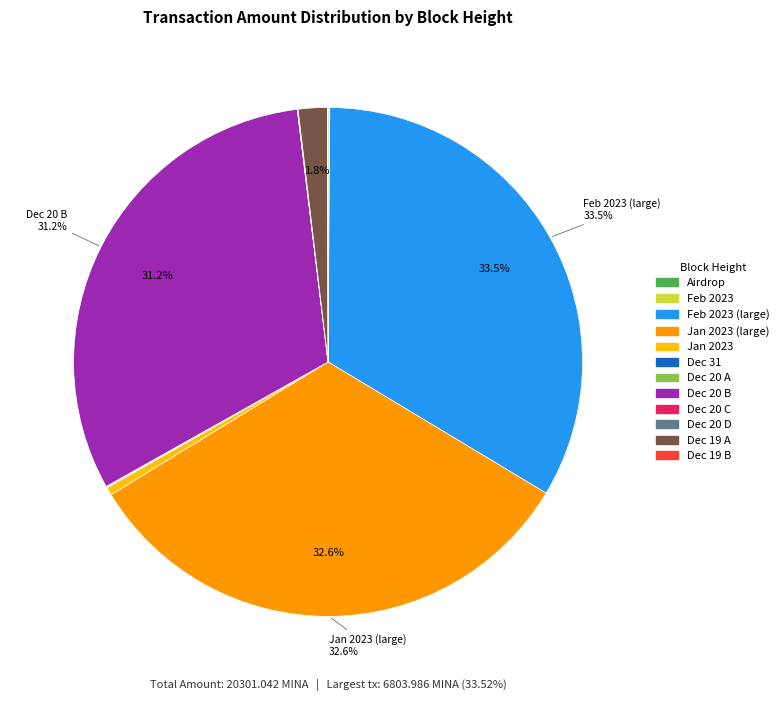

Do Dec 19 A and Dec 20 B together represent more than half of the pie?

No